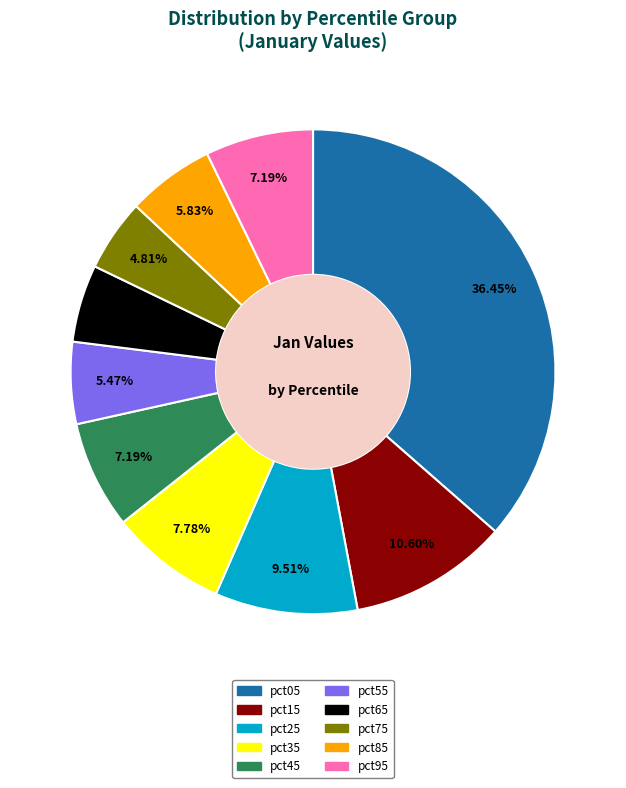

Does pct45 represent more than half of the total?

No